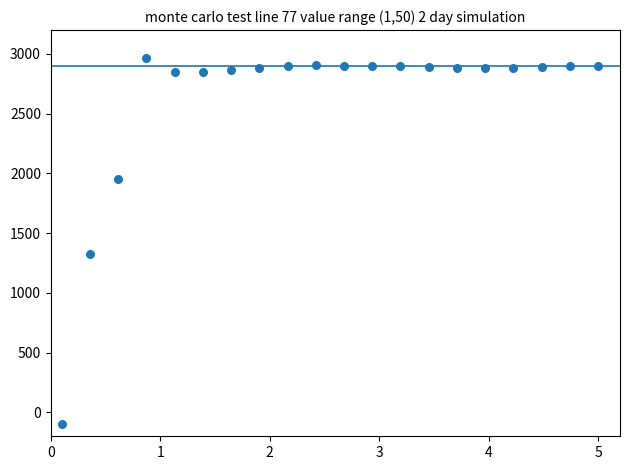

What is the range of Y values (max minus min)?

3063.2